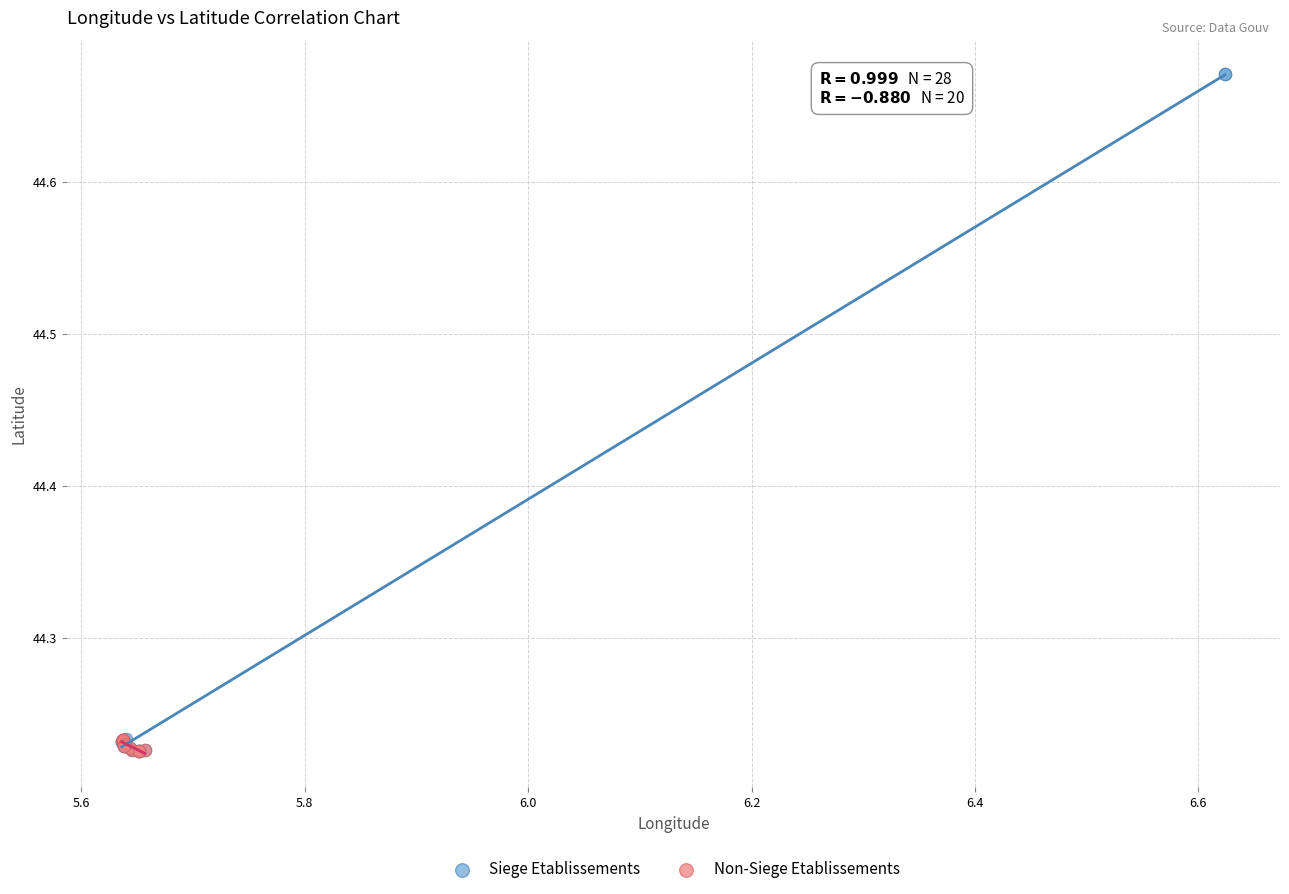

Which series reaches the maximum Y coordinate?

Siege Etablissements